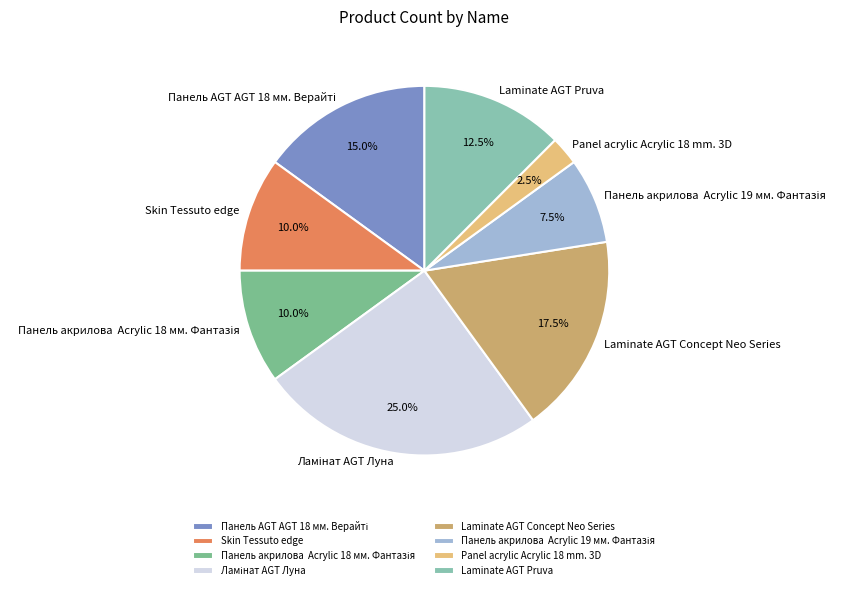

Does Laminate AGT Pruva represent more than half of the total?

No